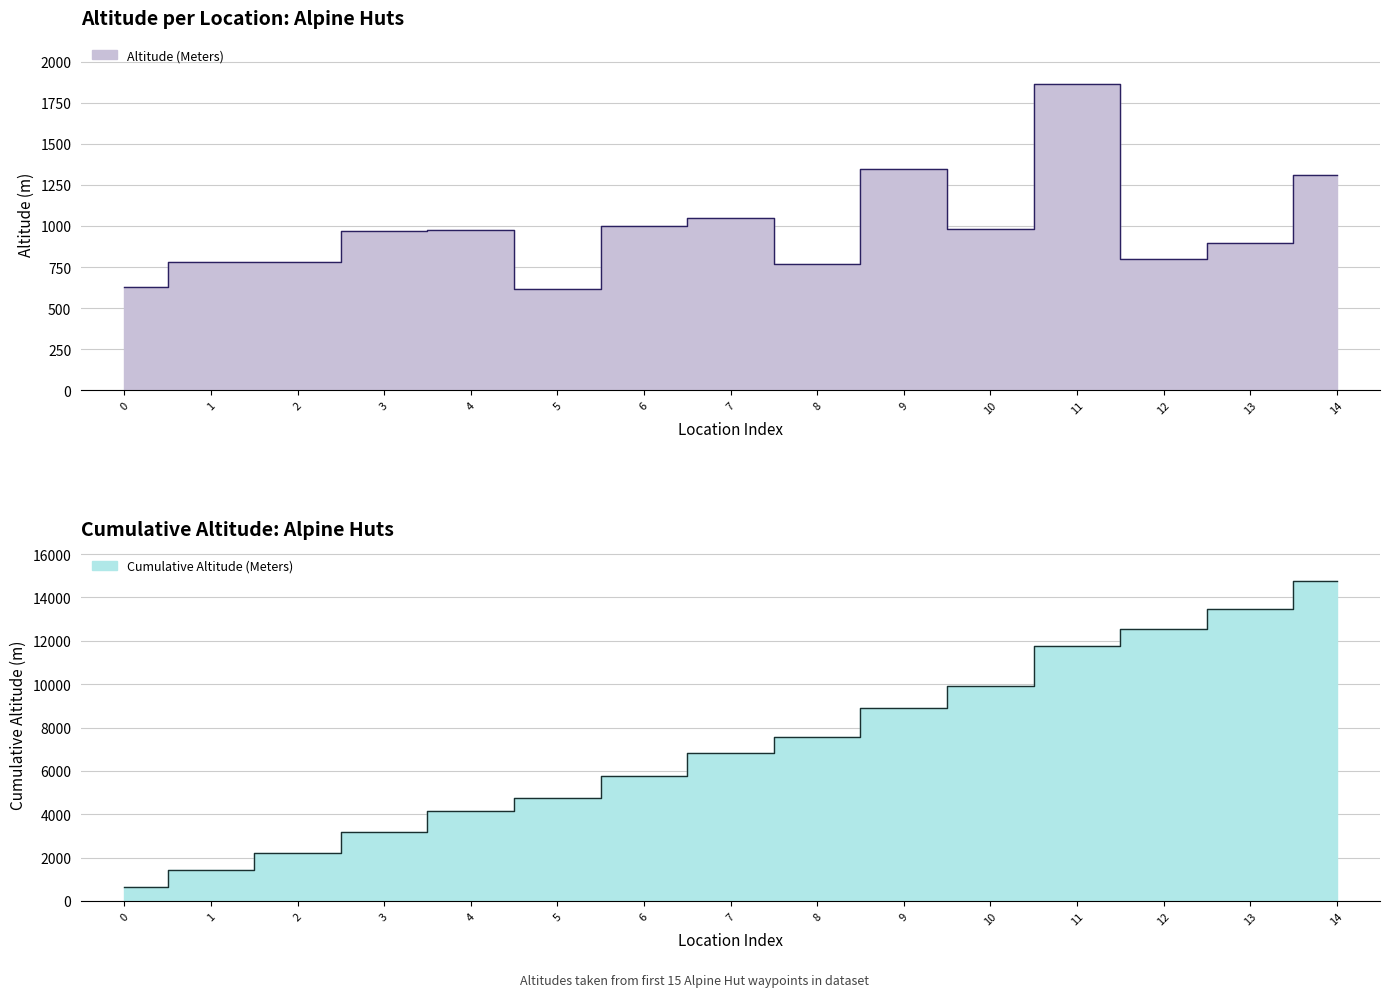

Rank the categories by value from highest to lowest.

11, 9, 14, 7, 6, 10, 4, 3, 13, 12, 2, 1, 8, 0, 5